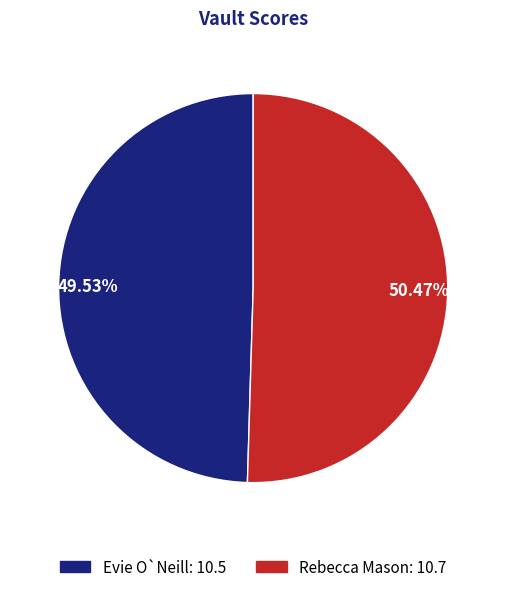

Which has a higher value, Evie O`Neill or Rebecca Mason?

Rebecca Mason